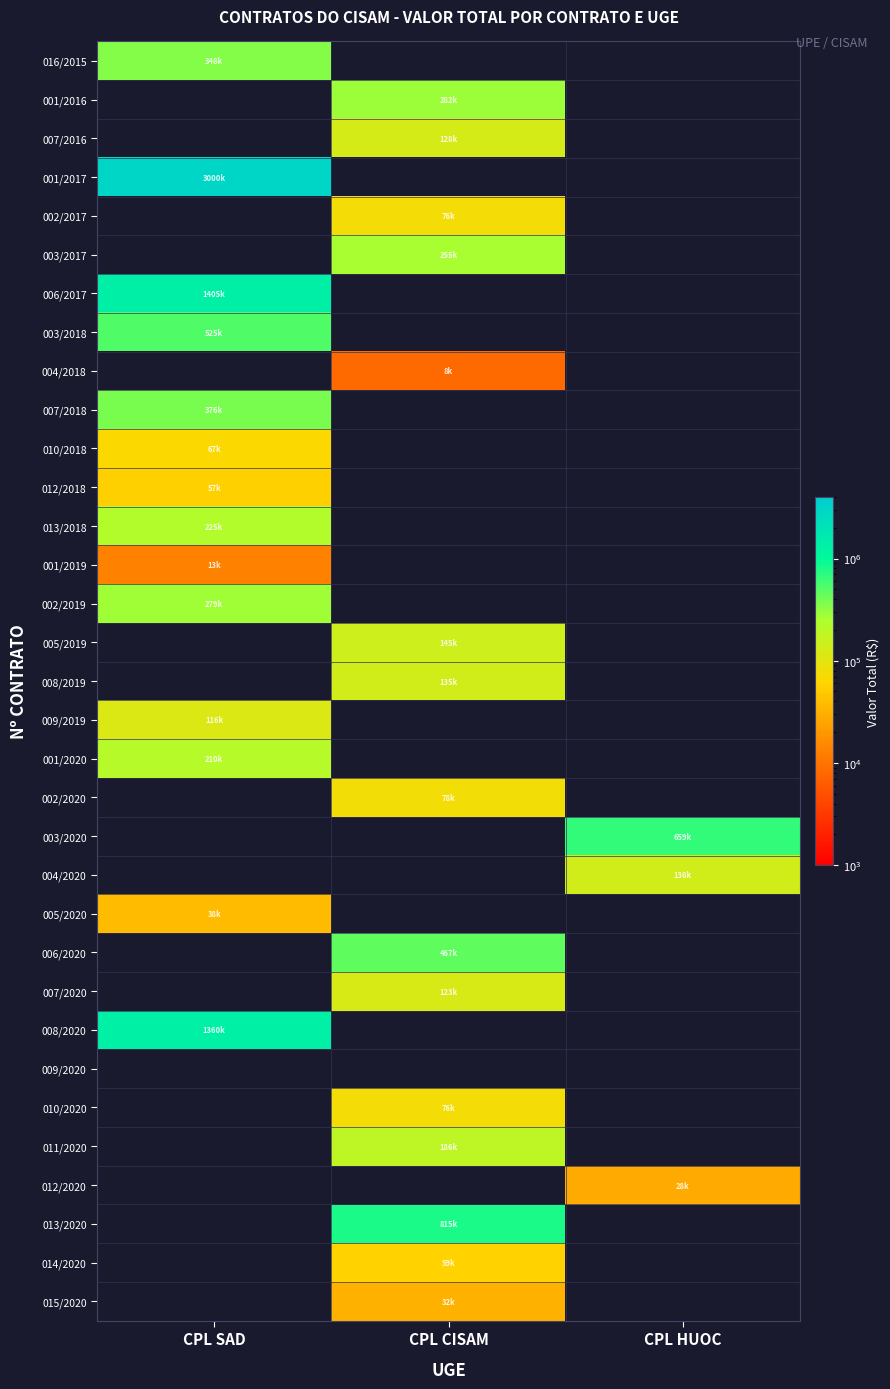

Which category has the highest value across all series?

CPL SAD